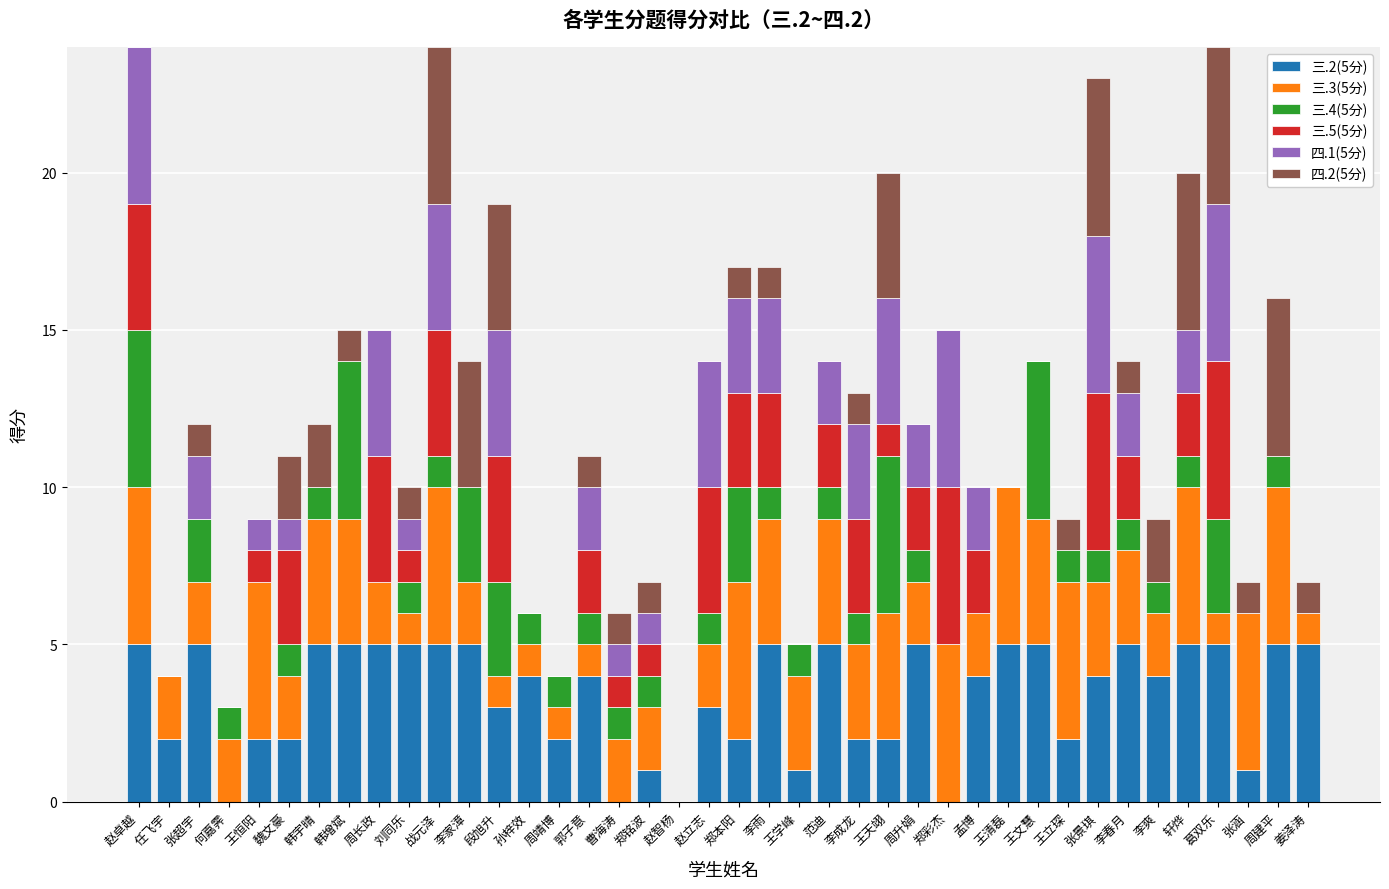

What is the total value across all series at 魏文豪?

11